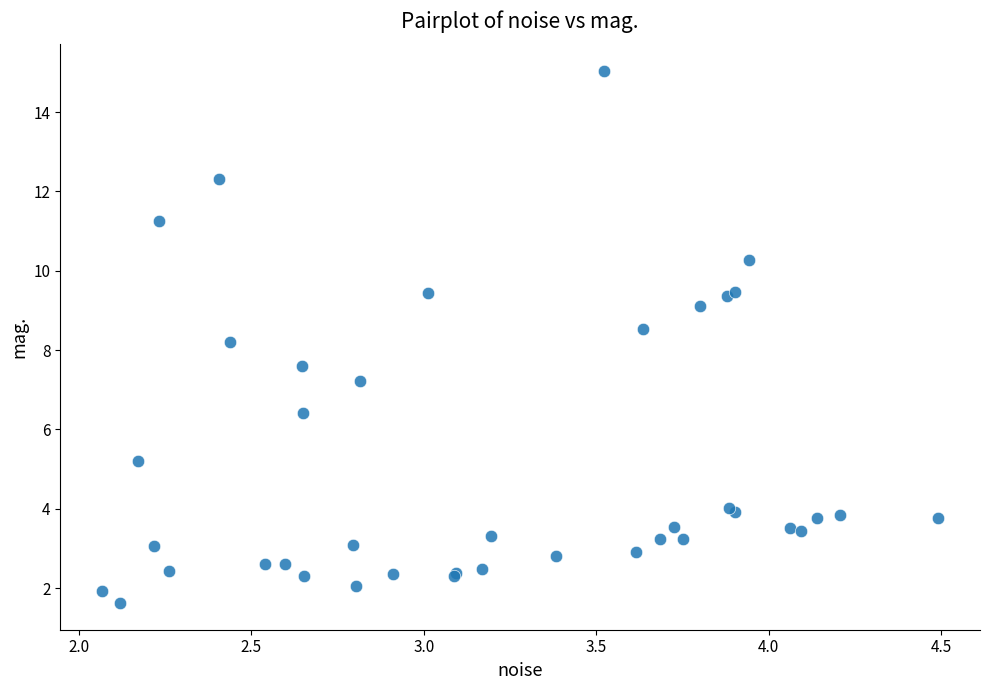

What Y value in the scatter plot is closest to 8?

8.2